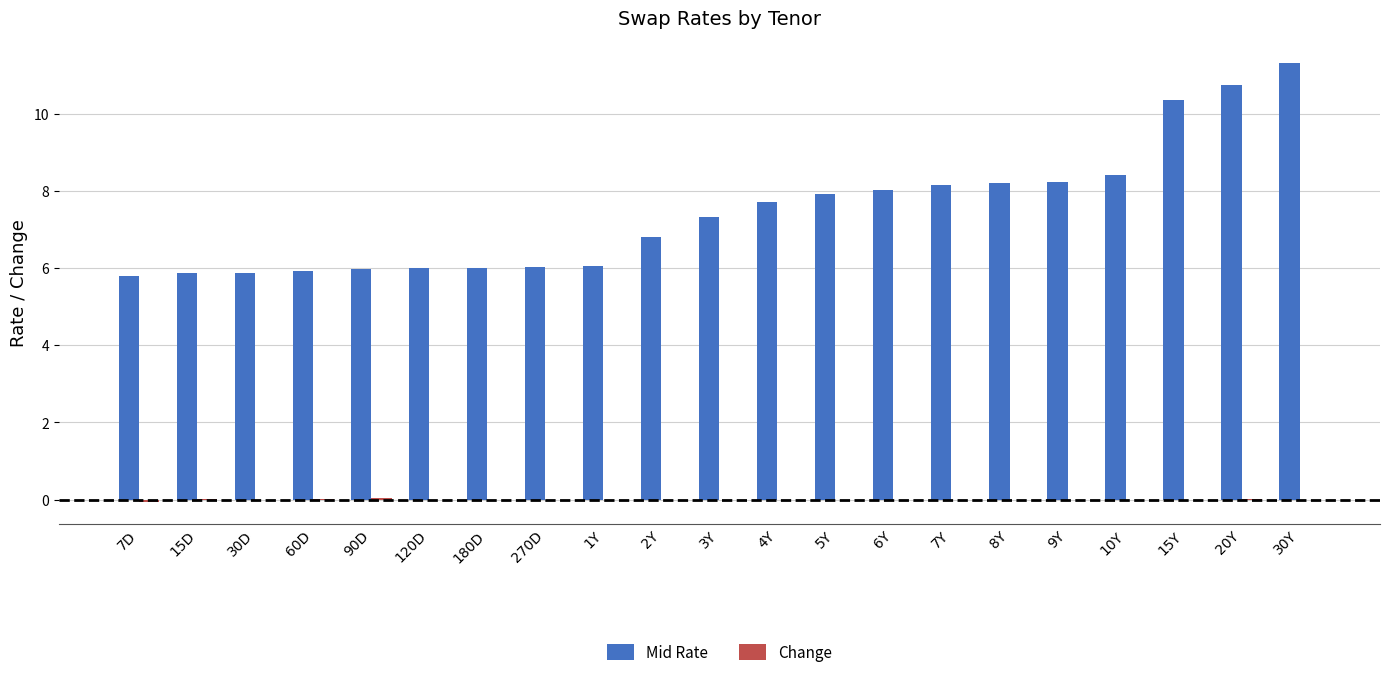

What is the sum of all Mid Rate values?

156.6